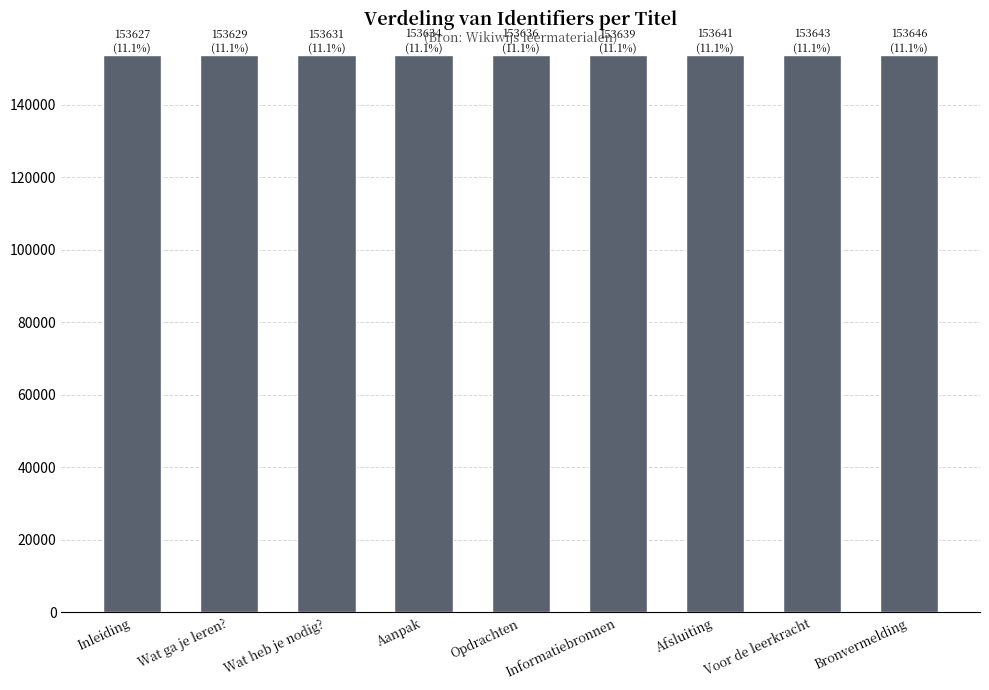

What is the difference between the maximum and minimum values?

19